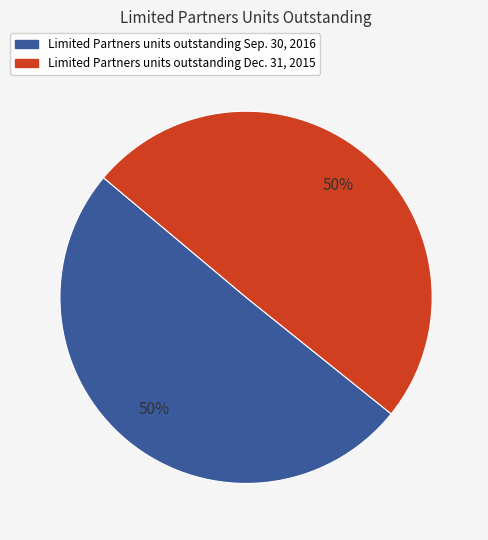

True or false: Limited Partners units outstanding Dec. 31, 2015 accounts for 44% of the total.

False